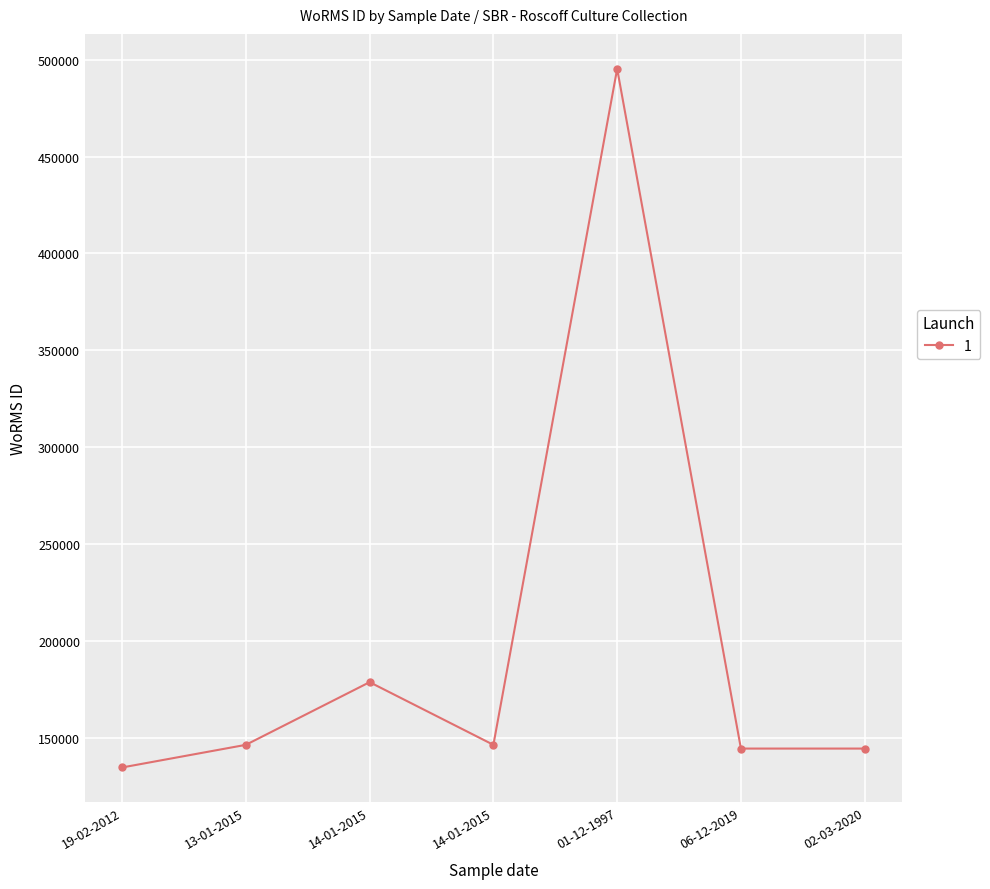

At which label is the value closest to 314936?

14-01-2015